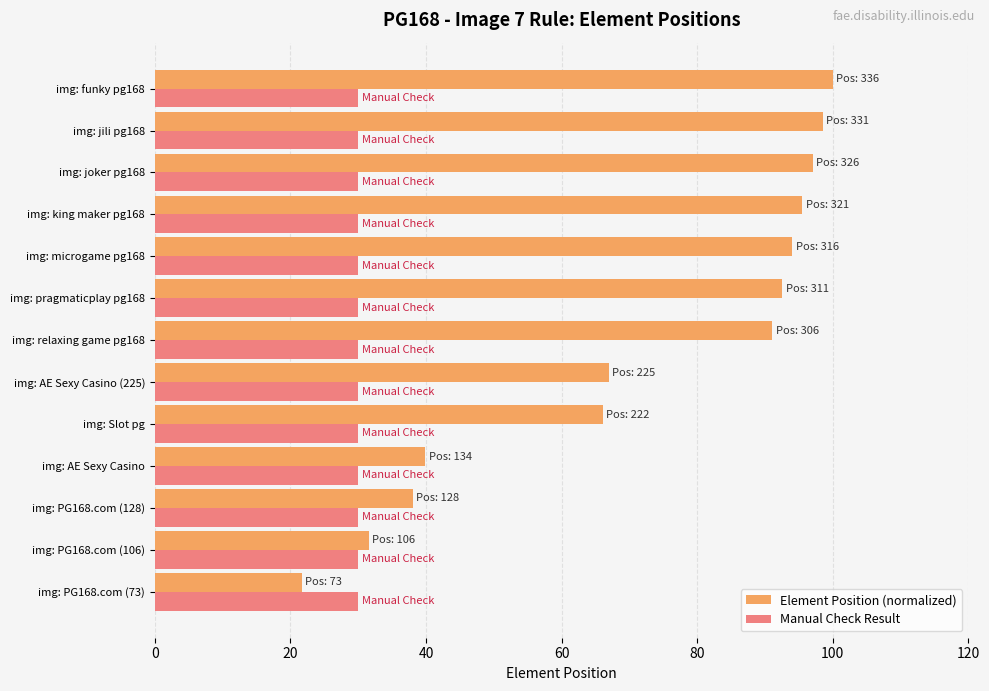

True or false: Manual Check Result has a value of 48.1 at img: AE Sexy Casino.

False